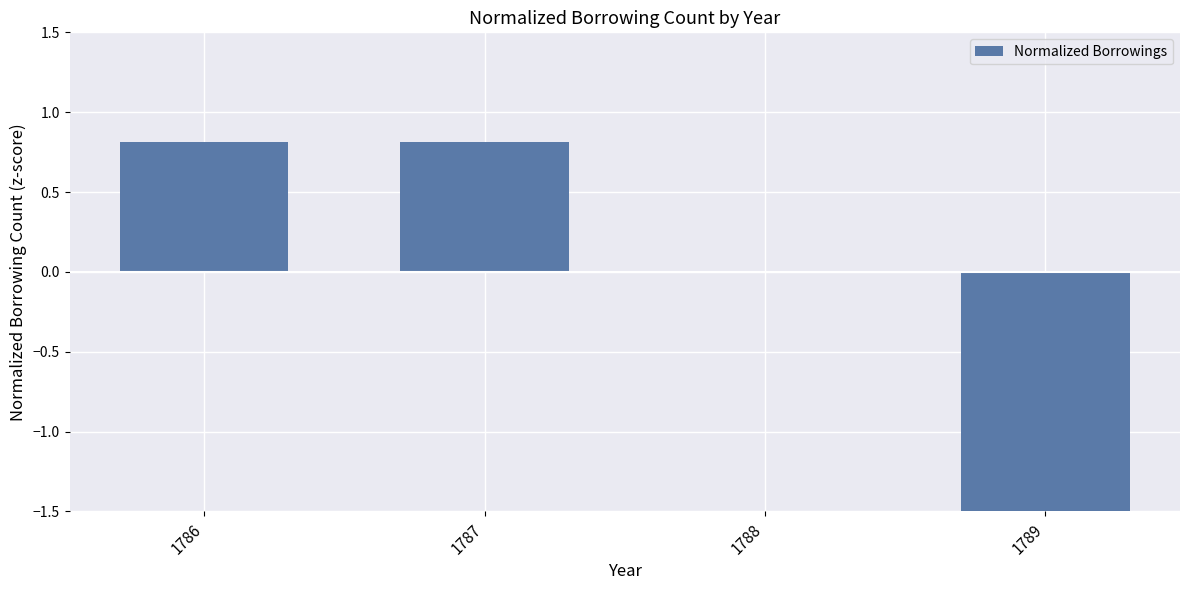

Reading right to left, list all the values displayed in this chart.

-1.6	0.0	0.8	0.8